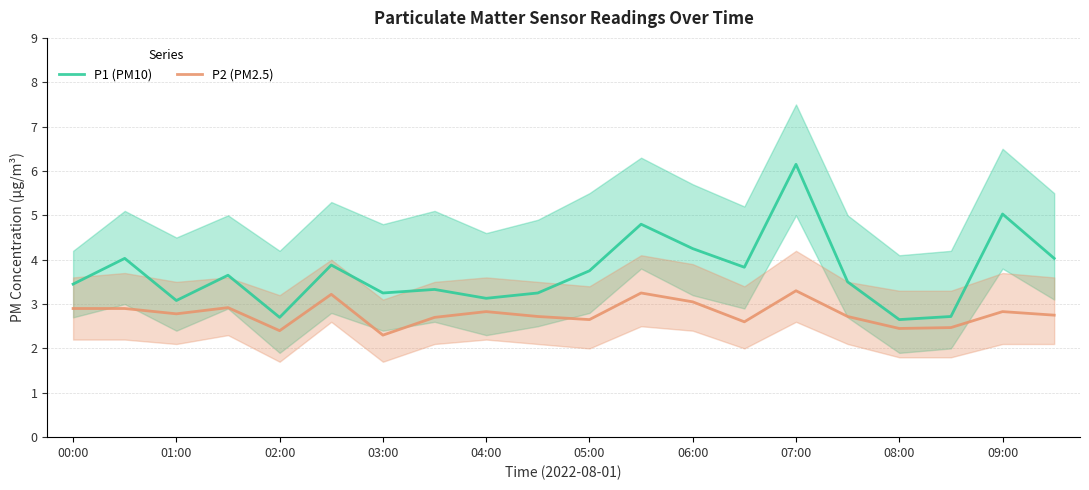

Does the chart display data point markers on the line(s)?

No